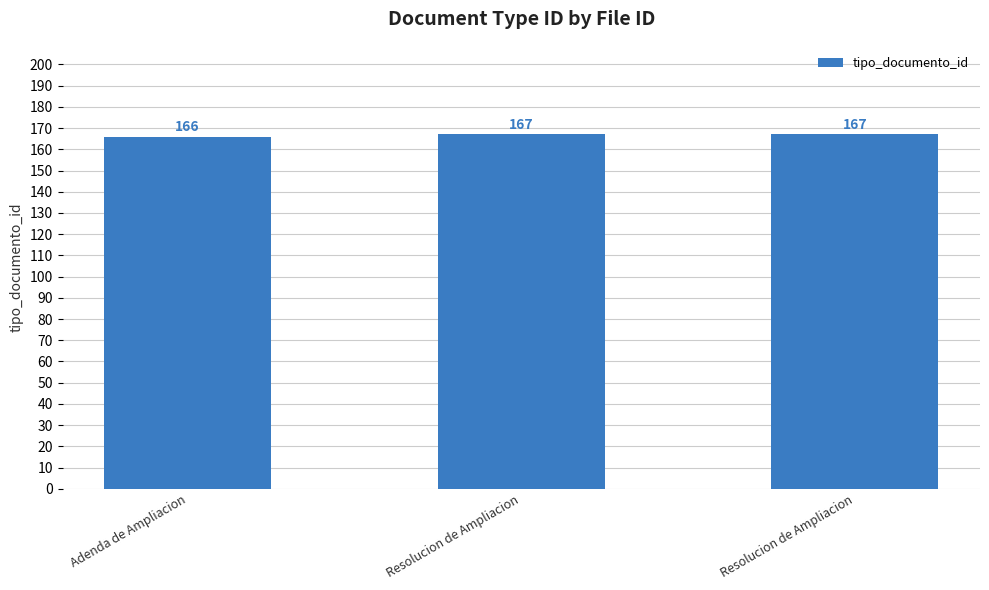

How many data points does each series have?

3